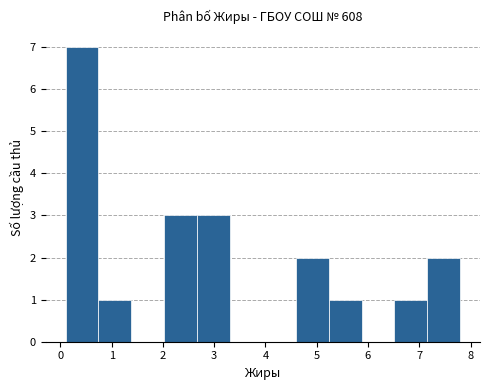

Which range on the x-axis has the tallest bar?

0.1 to 0.7